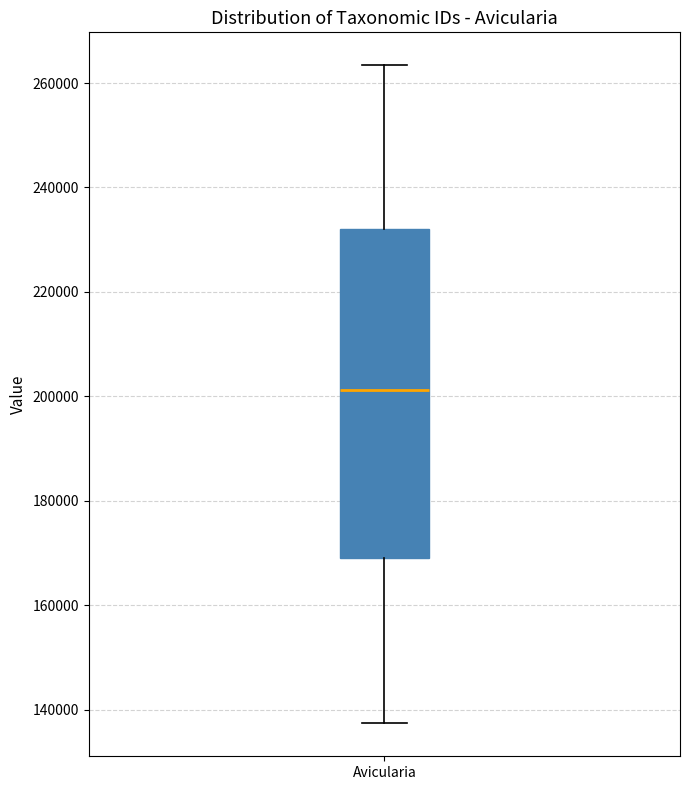

Transcribe this box plot: give where the median line is, the range the box spans, and where the two whiskers end, as read against the y-axis. The values are not printed on the chart, so give them approximately, as read against the axis.

median 202000, box 170000 to 232000, whiskers 138000 to 264000